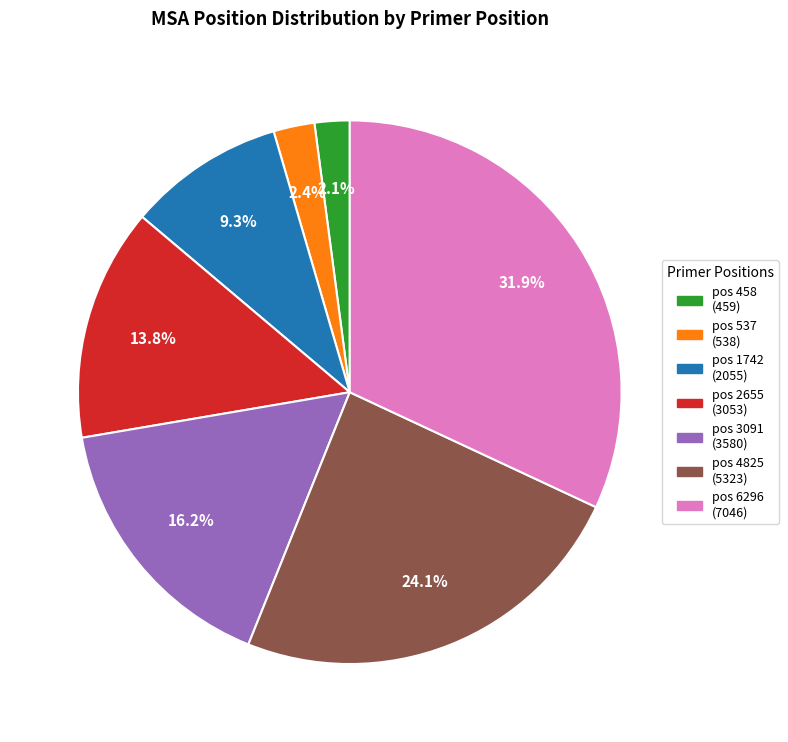

Is there a majority slice in this chart?

No